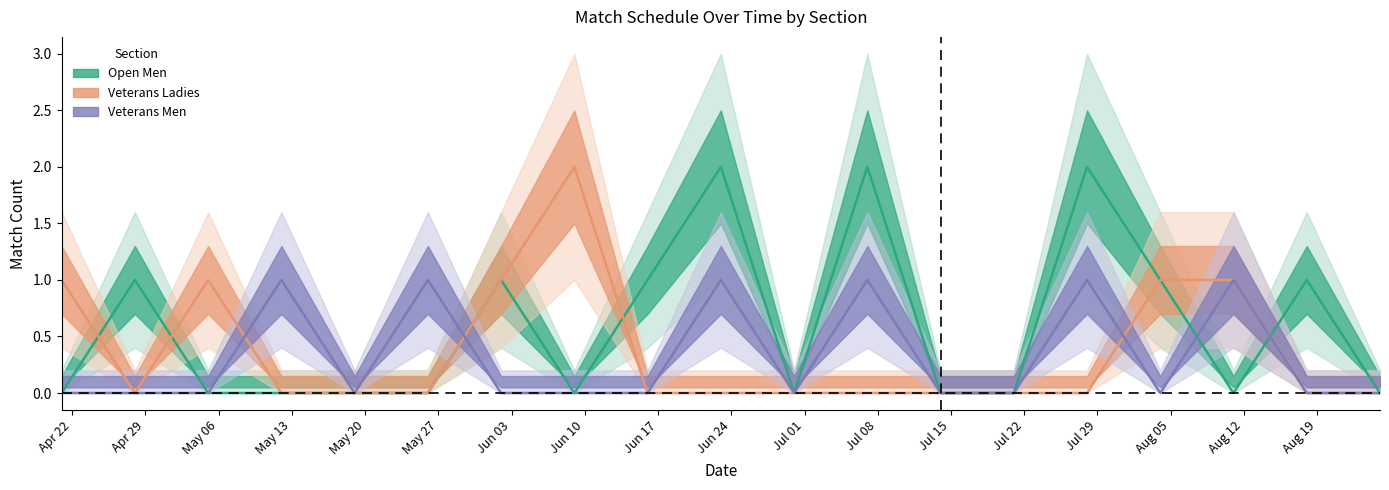

What is the total value across all series at Jul 08?

3